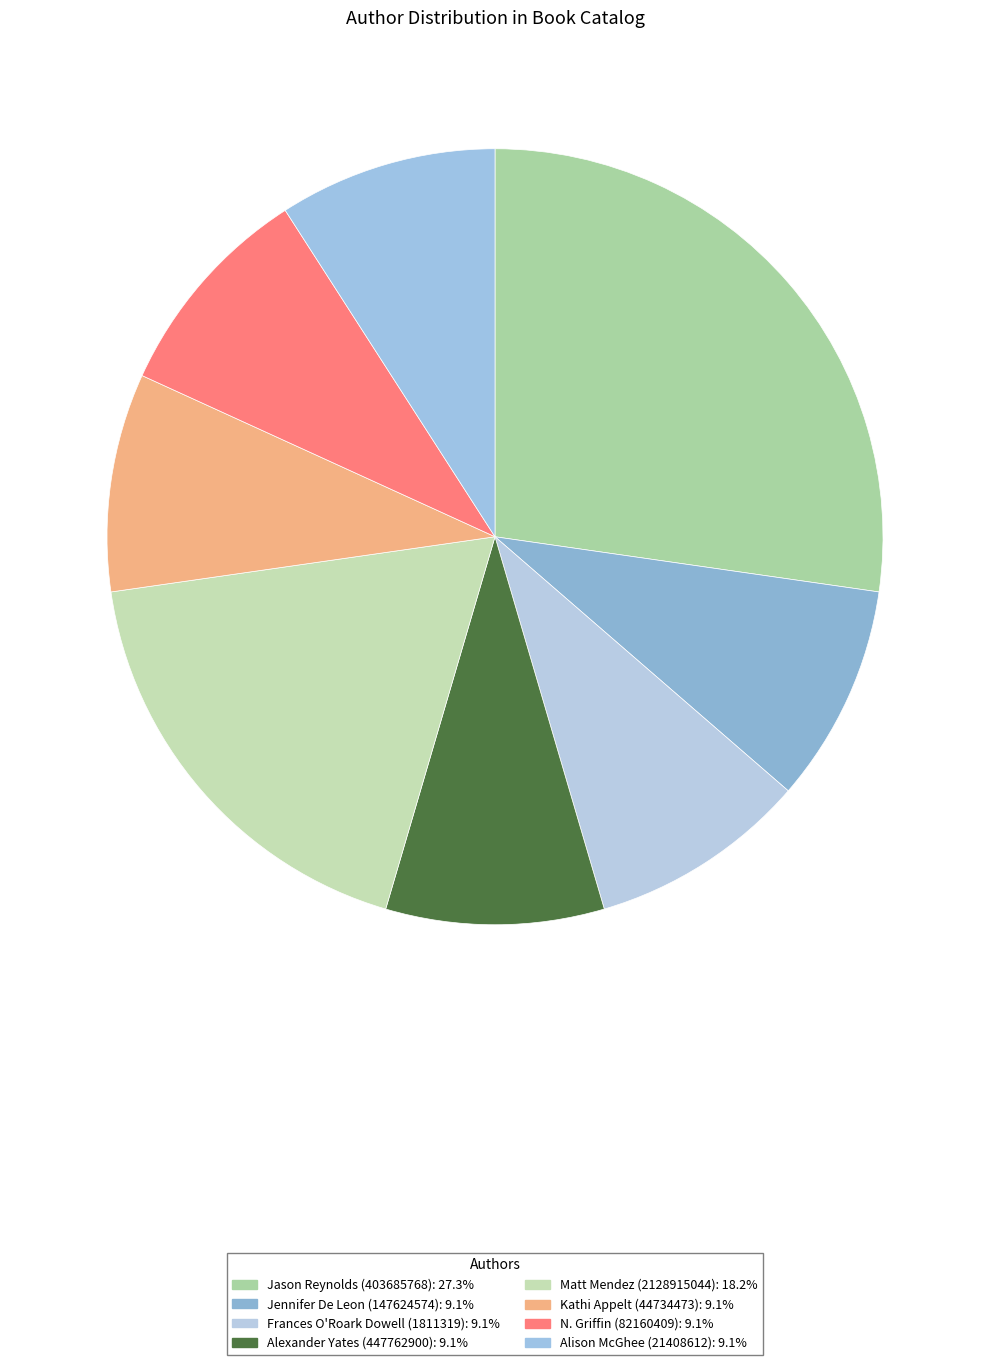

To the nearest percent, what is the difference between the largest and smallest slice percentages?

18%